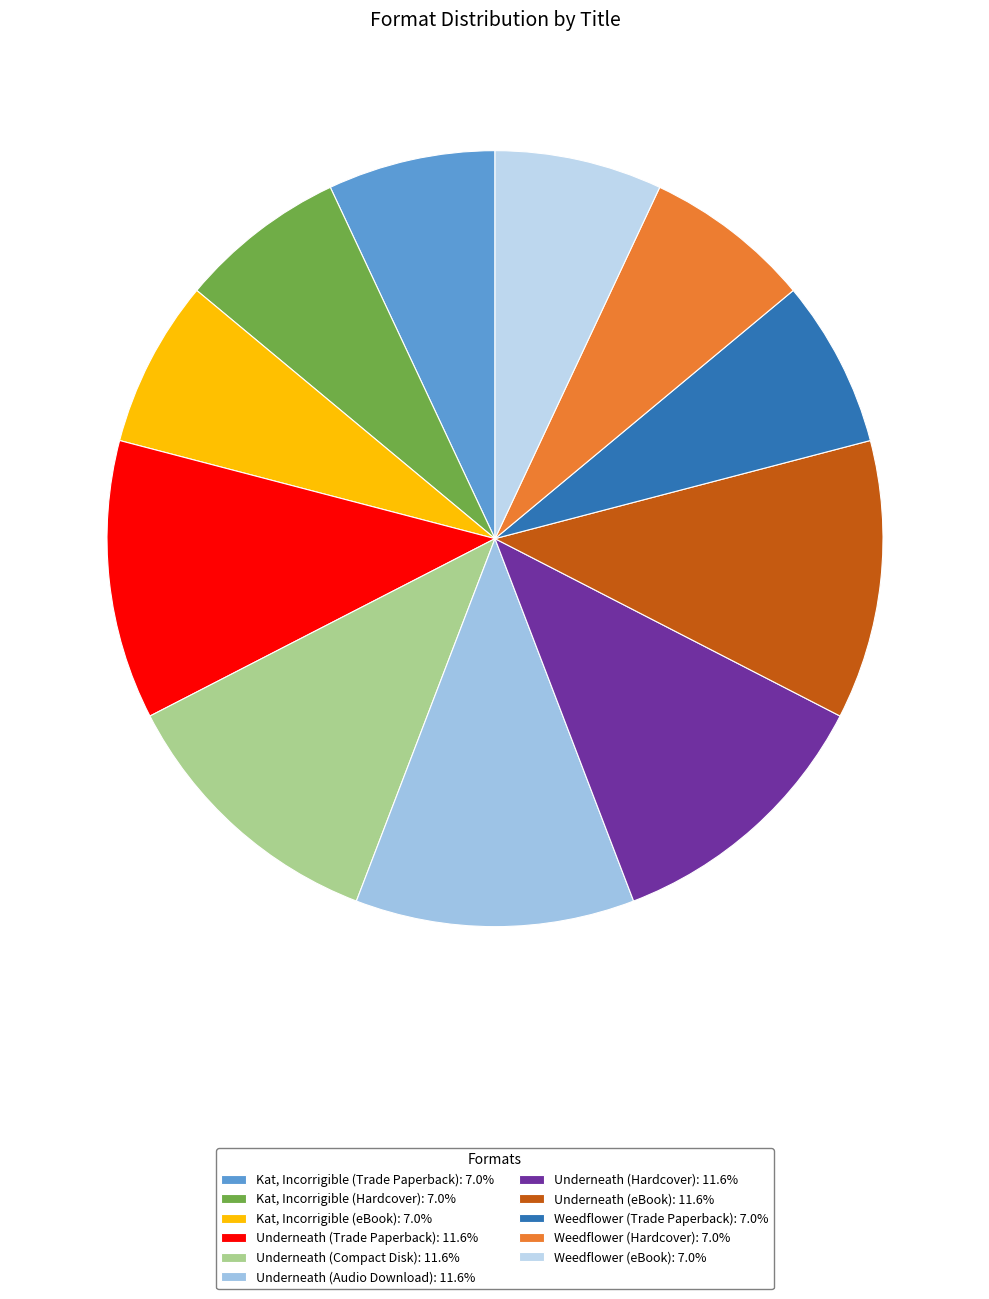

How many slices are in this pie chart?

11